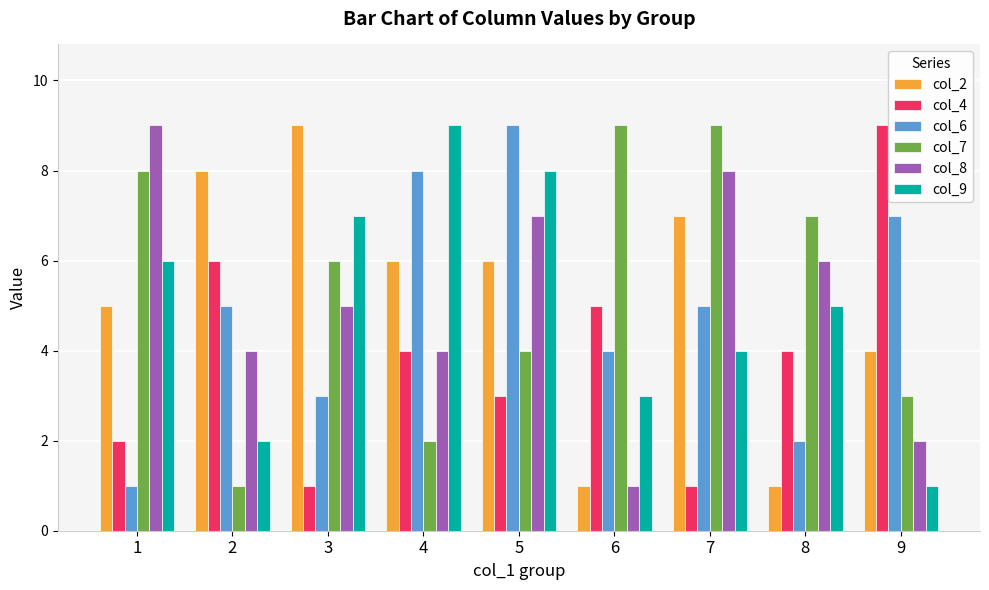

Between 1 and 5, which series saw the biggest shift?

col_6